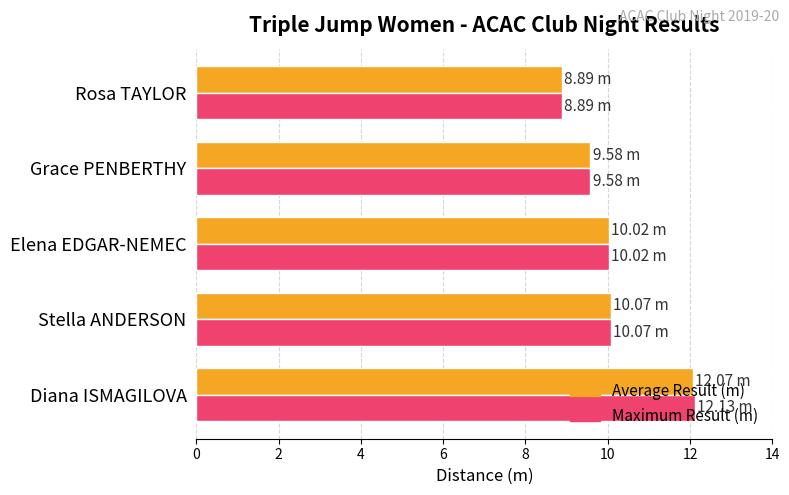

What is the sum of the Average Result (m) values at Elena EDGAR-NEMEC and Stella ANDERSON?

20.1